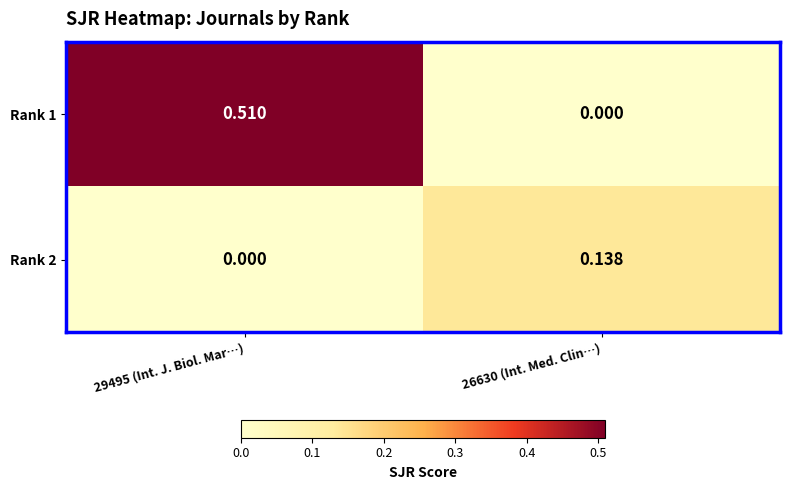

Which series has the largest range (max minus min)?

Rank 1